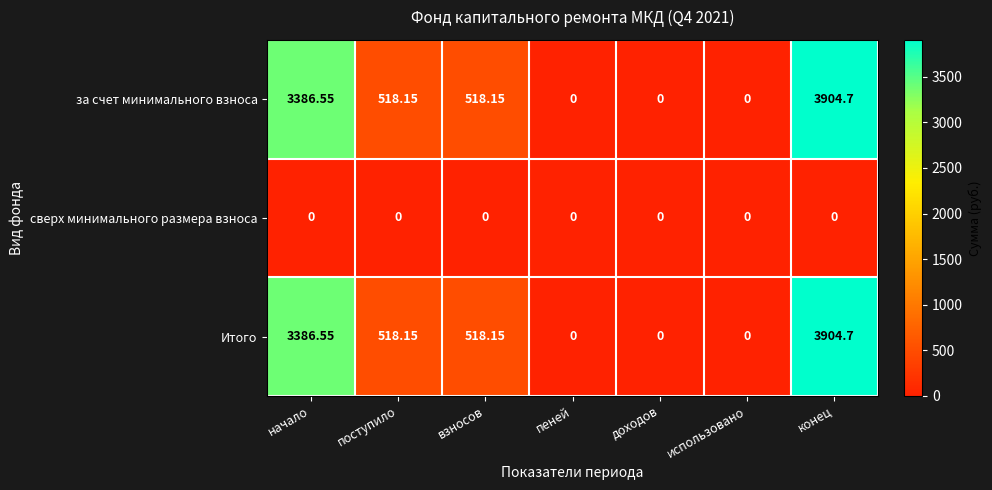

Where does the Итого series first go above 518?

начало